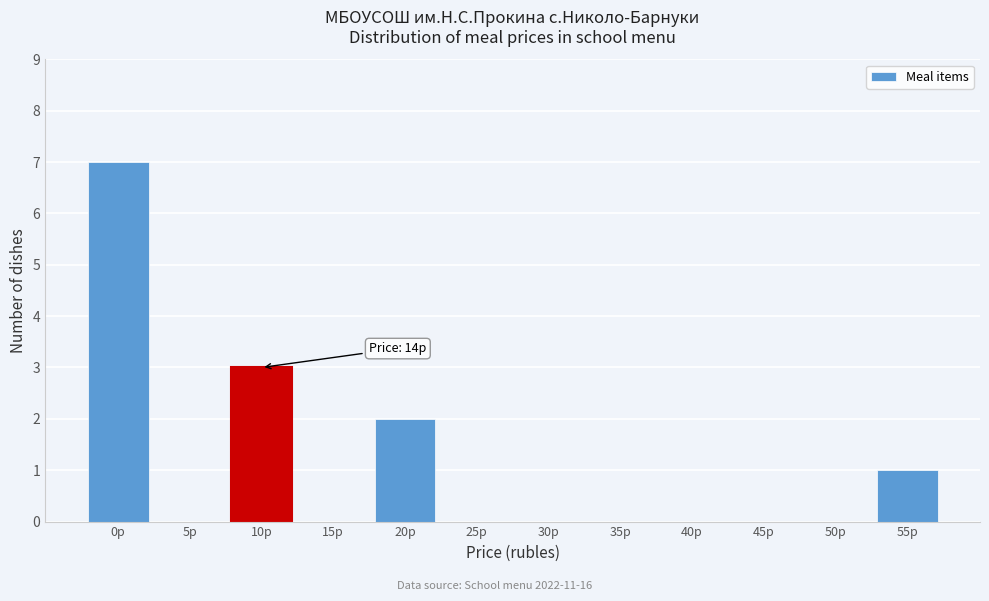

Reading right to left, list all the values displayed in this chart.

55р=1	50р=0	45р=0	40р=0	35р=0	30р=0	25р=0	20р=2	15р=0	10р=3	5р=0	0р=7